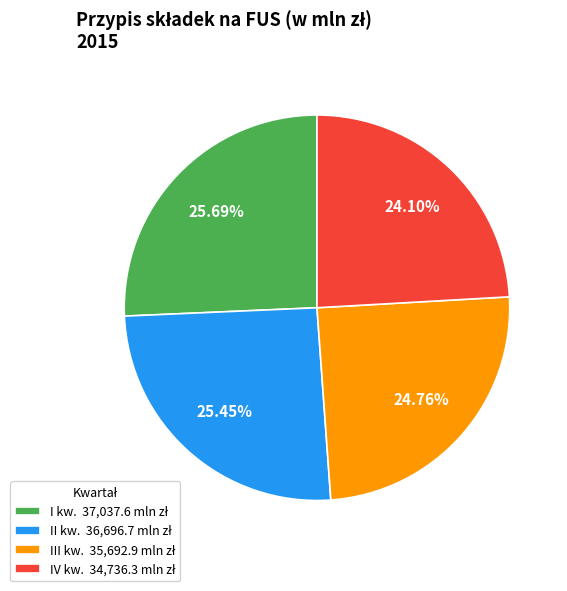

Which slice is the smallest?

IV kw.